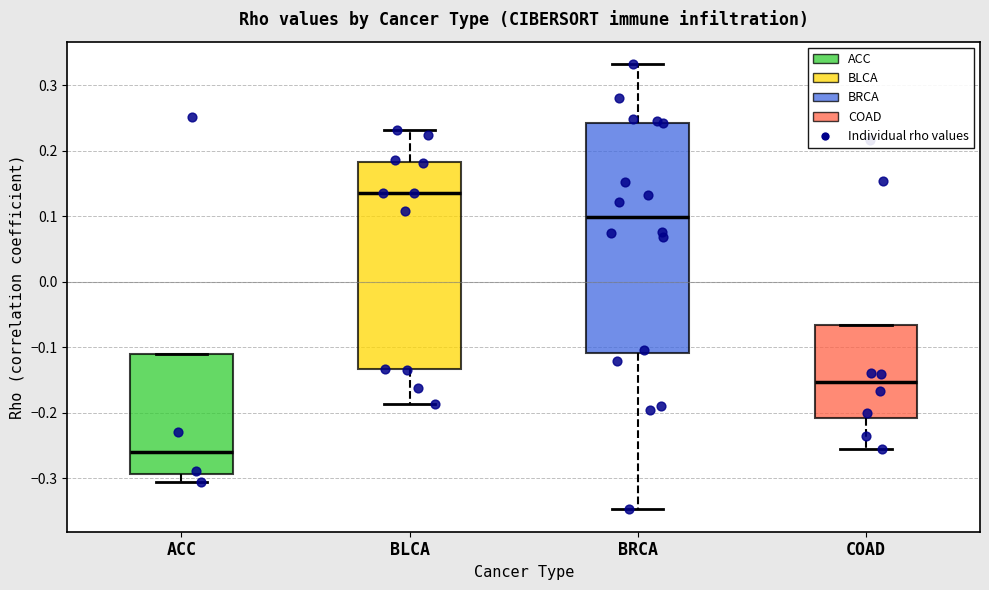

Which box's median line is the highest?

BLCA